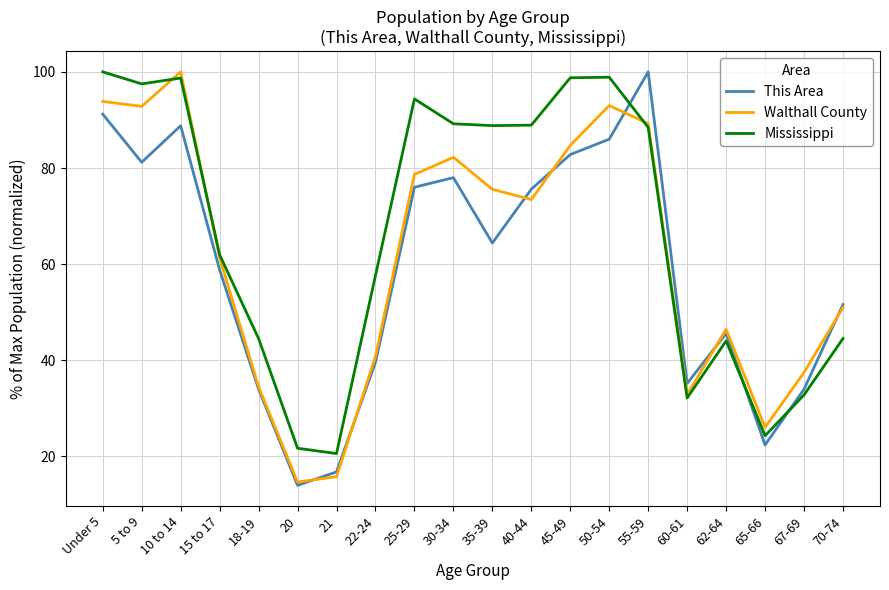

Where does the Mississippi series first go above 88?

Under 5